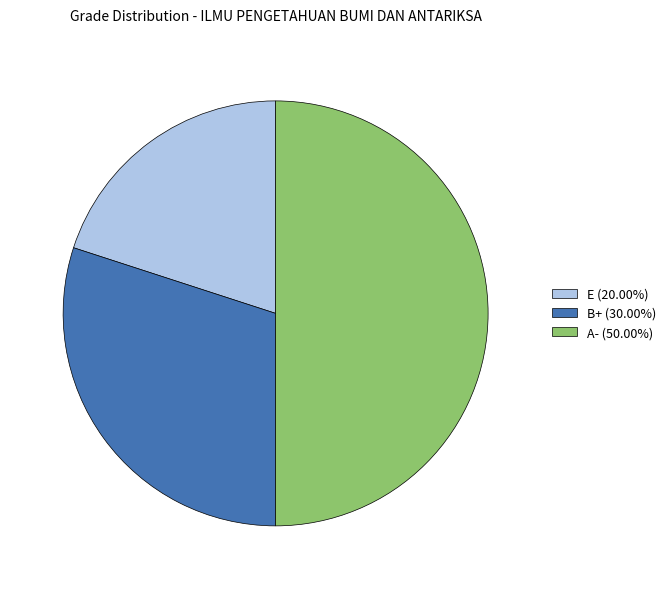

What is the ratio of the value at B+ (30.00%) to the value at E (20.00%)?

1.5